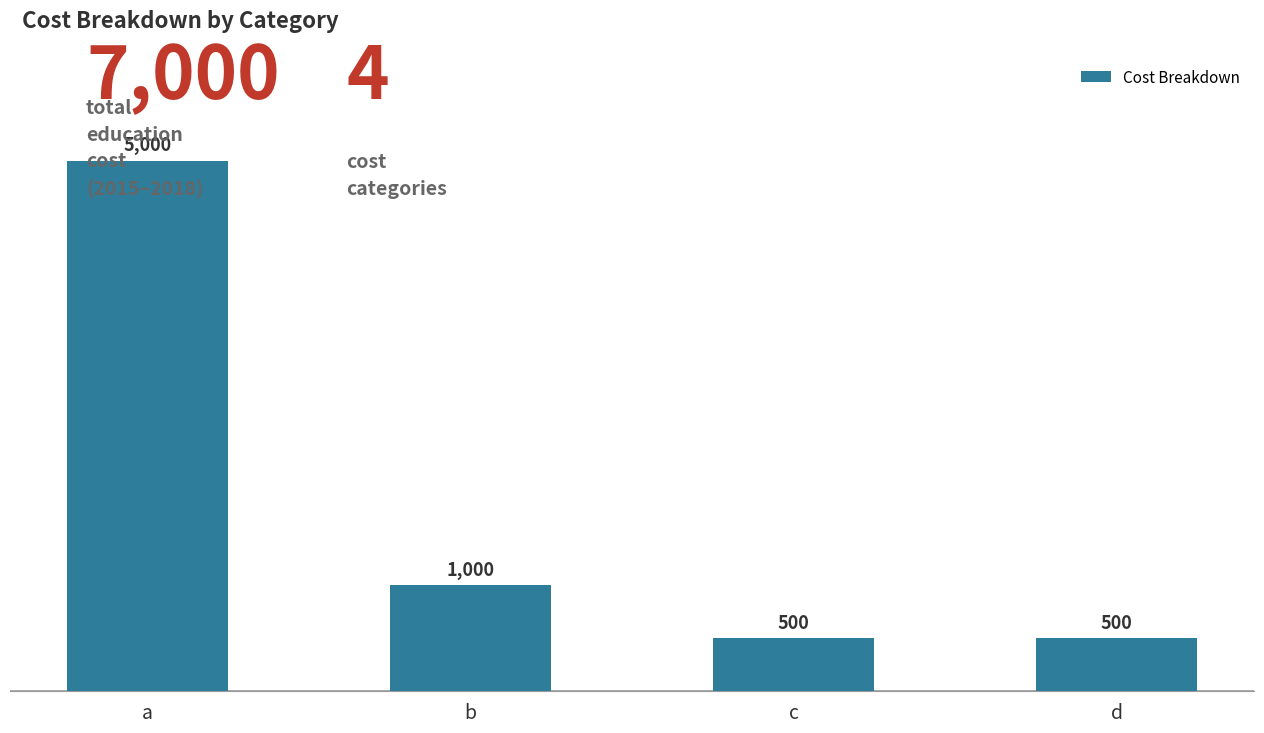

What is the greatest value displayed?

5000